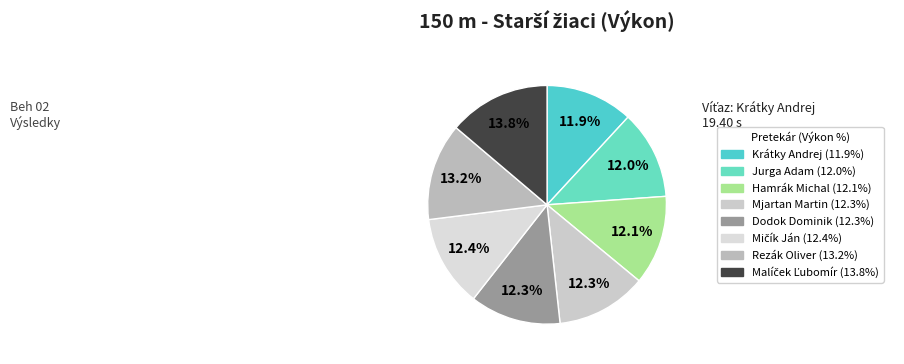

Count the number of slices in the pie.

8